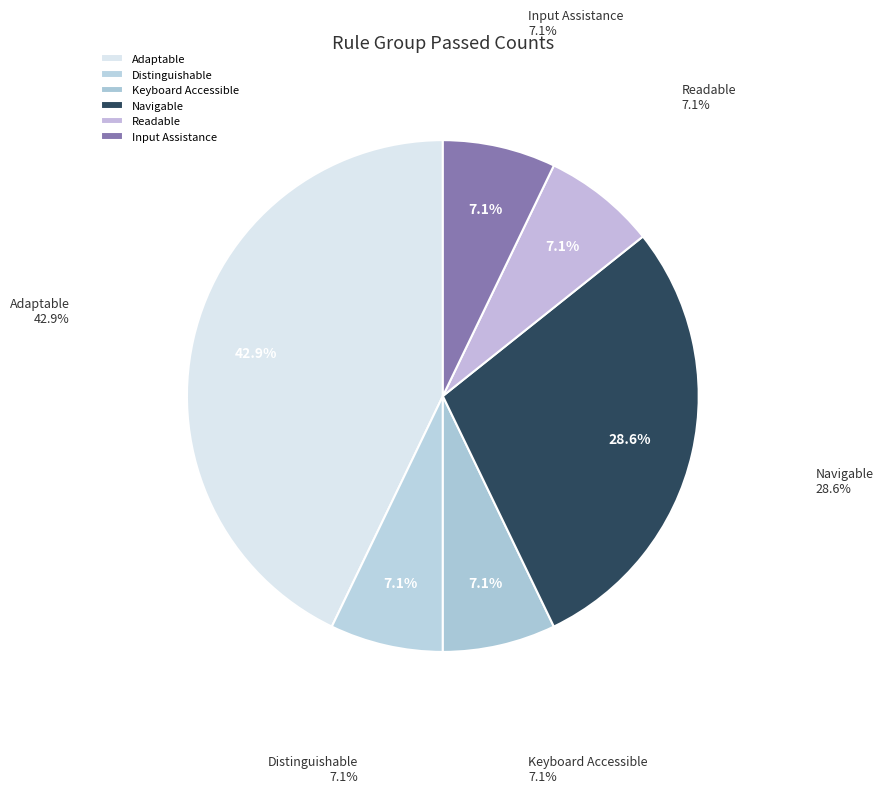

Is it true that Enough Time is 6% of the pie?

False